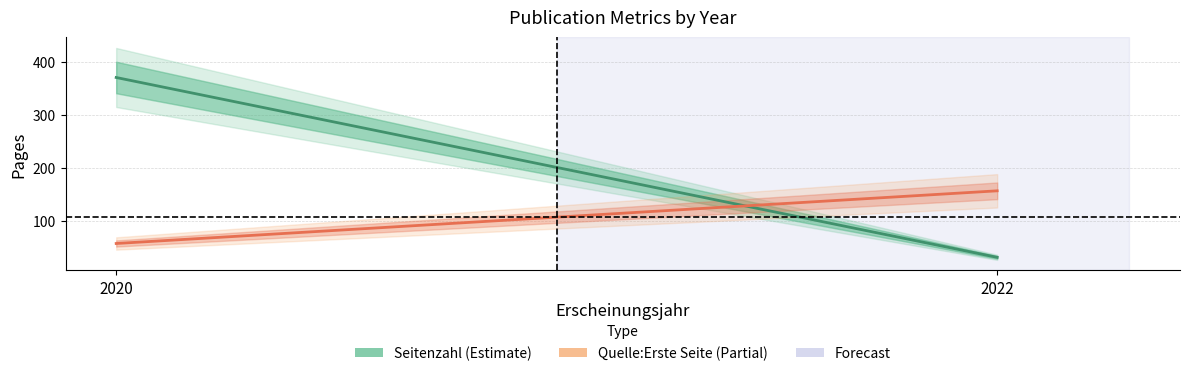

The value of Seitenzahl at 2020 is 597. True or false?

False